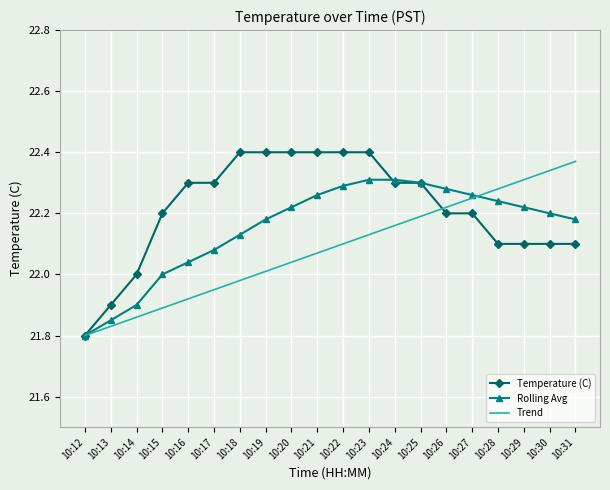

List the series in order of their peak value, lowest first.

Rolling Avg, Trend, Temperature (C)